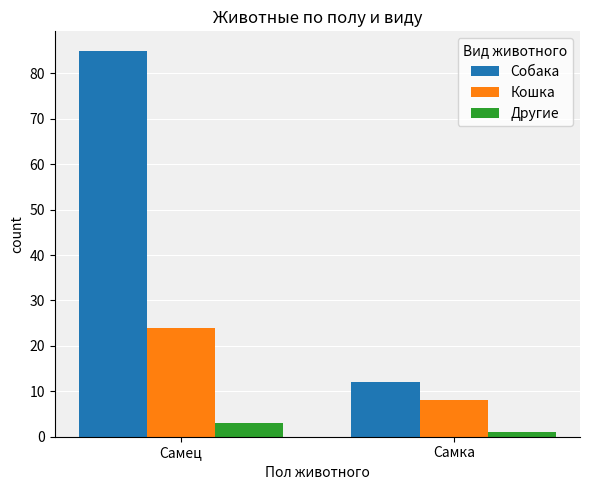

Reading right to left, transcribe all the data shown in this chart.

Собака: 12	85
Кошка: 8	24
Другие: 1	3